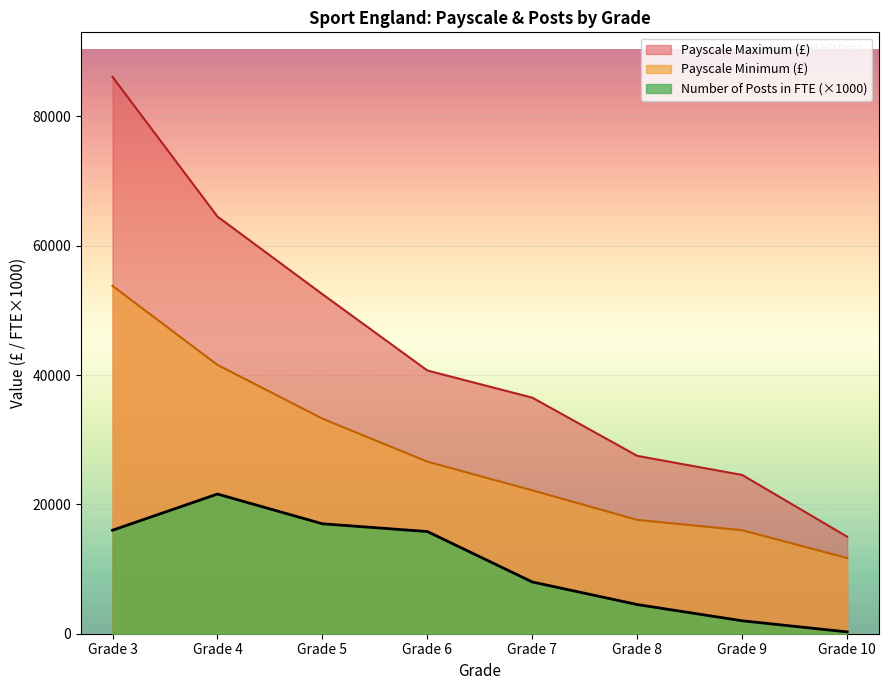

What is the minimum value for Payscale Minimum (£)?

11700